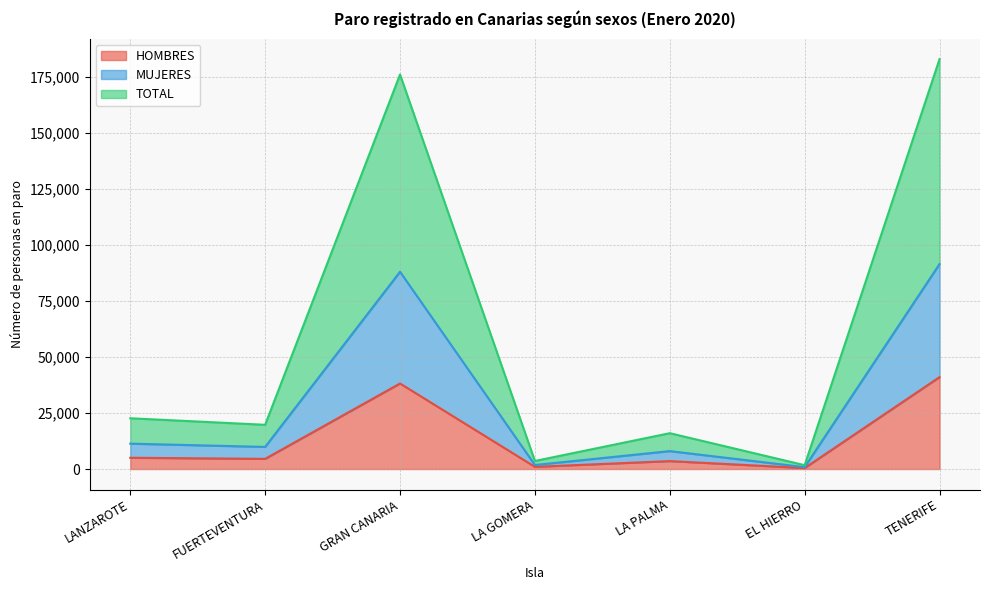

List the series in order of their overall mean, lowest first.

HOMBRES, MUJERES, TOTAL